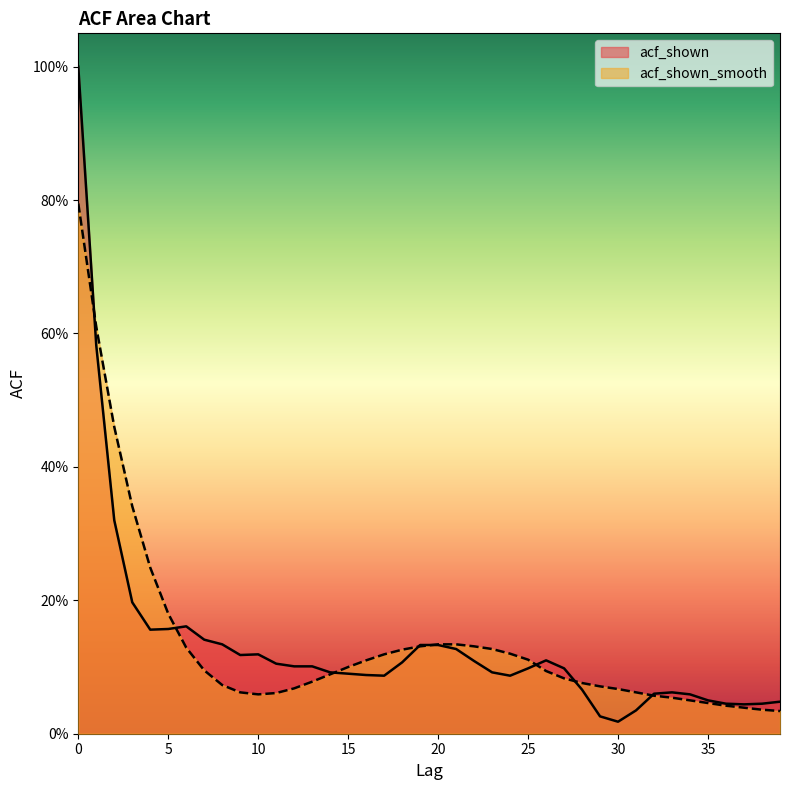

Reading left to right, list all the values displayed in this chart.

acf_shown: 1.0	0.6	0.3	0.2	0.2	0.2	0.2	0.1	0.1	0.1	0.1	0.1	0.1	0.1	0.1	0.1	0.1	0.1	0.1	0.1	0.1	0.1	0.1	0.1	0.1	0.1	0.1	0.1	0.1	0.0	0.0	0.0	0.1	0.1	0.1	0.1	0.0	0.0	0.0	0.0
acf_shown_smooth: 0.8	0.6	0.5	0.3	0.2	0.2	0.1	0.1	0.1	0.1	0.1	0.1	0.1	0.1	0.1	0.1	0.1	0.1	0.1	0.1	0.1	0.1	0.1	0.1	0.1	0.1	0.1	0.1	0.1	0.1	0.1	0.1	0.1	0.1	0.1	0.0	0.0	0.0	0.0	0.0